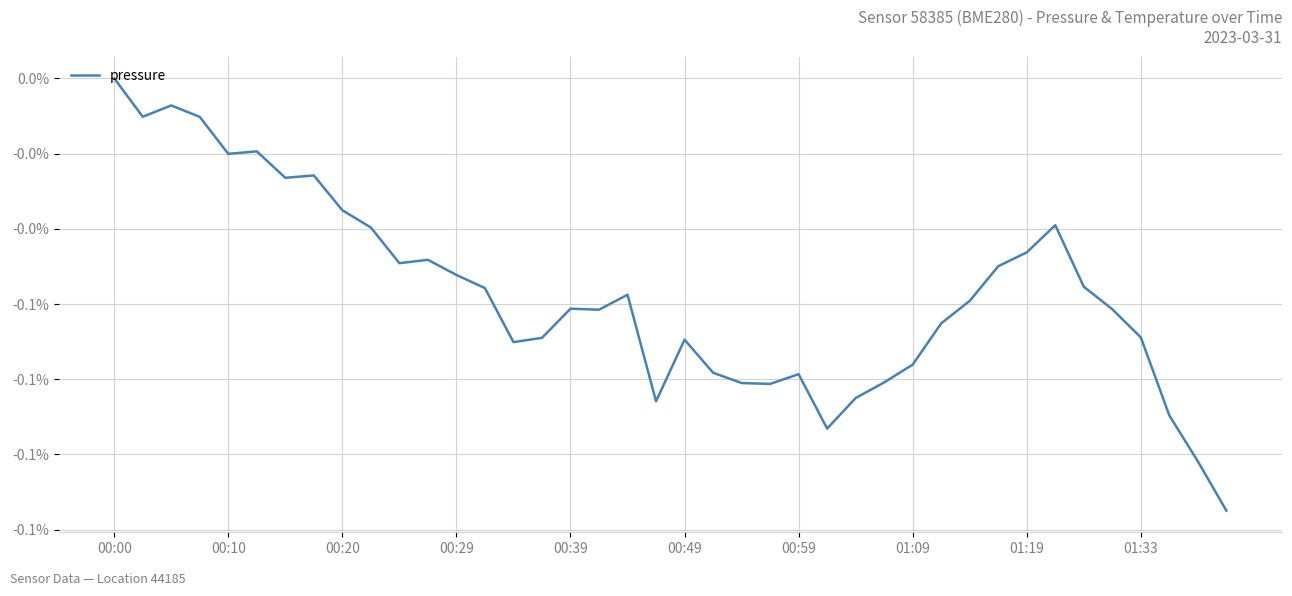

Reading left to right, extract all data points from this chart.

0.0	-0.0	-0.0	-0.0	-0.0	-0.0	-0.0	-0.0	-0.0	-0.0	-0.0	-0.0	-0.1	-0.1	-0.1	-0.1	-0.1	-0.1	-0.1	-0.1	-0.1	-0.1	-0.1	-0.1	-0.1	-0.1	-0.1	-0.1	-0.1	-0.1	-0.1	-0.0	-0.0	-0.0	-0.1	-0.1	-0.1	-0.1	-0.1	-0.1